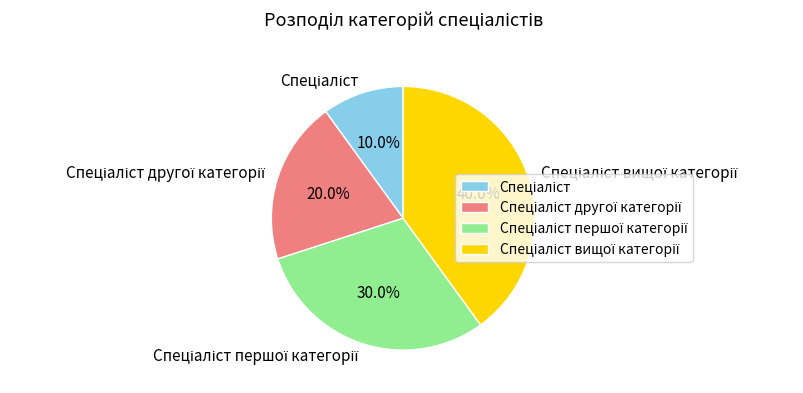

Count the number of slices in the pie.

4